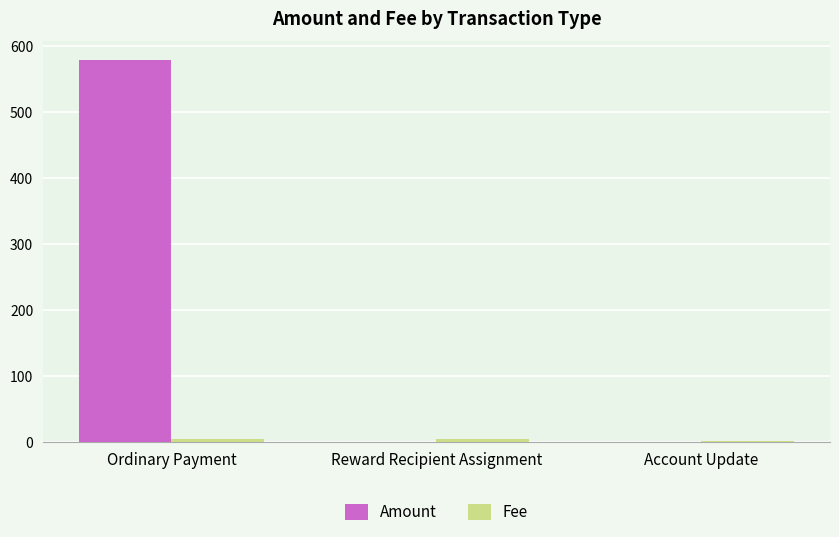

The value of Amount at Account Update is 309.3. True or false?

False